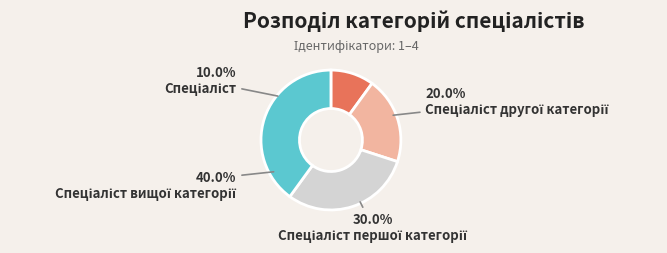

How many segments does this pie chart have?

4